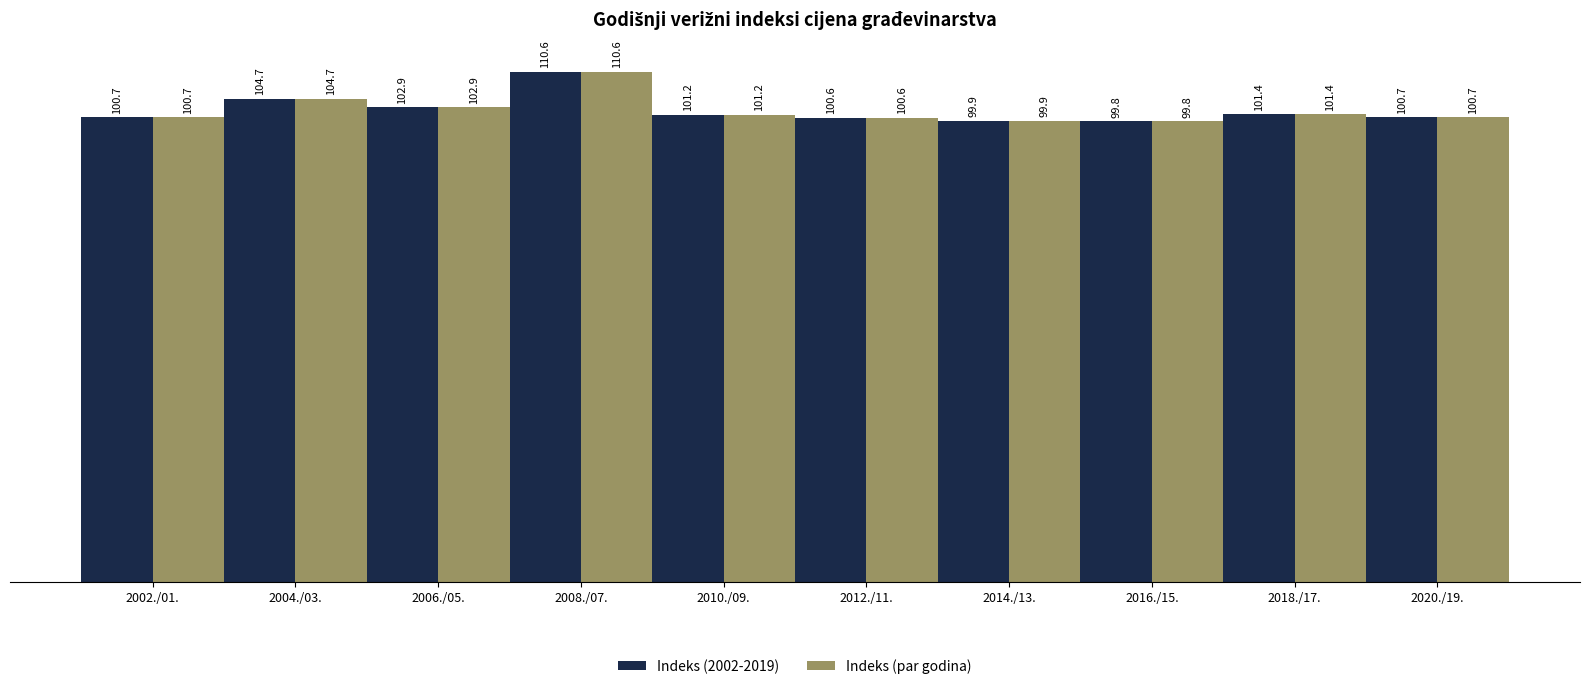

How many distinct data groups are displayed?

2